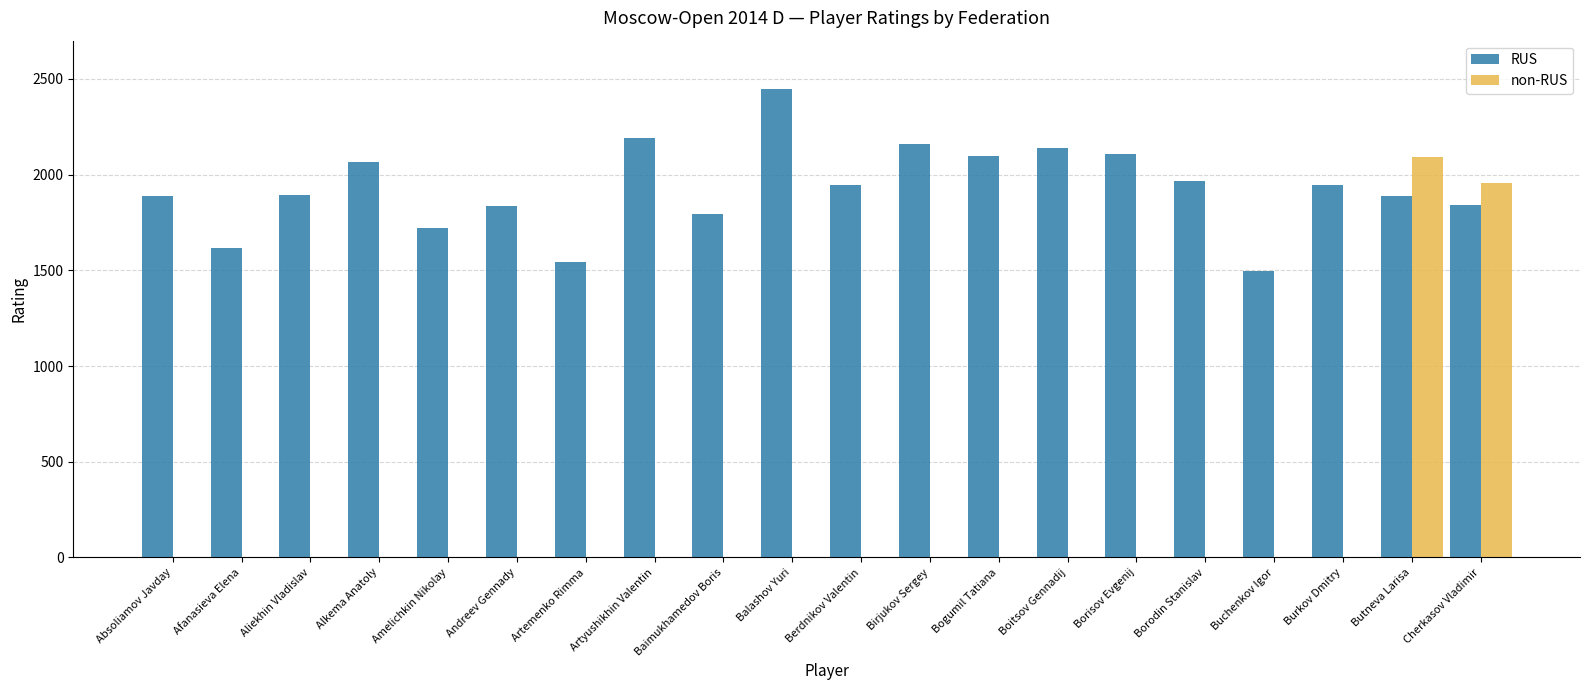

The value of RUS at Boitsov Gennadij is 2137. True or false?

True